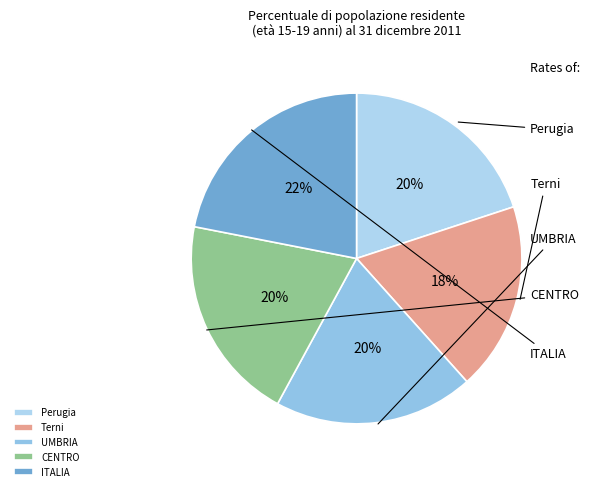

What is the largest slice in the pie chart?

ITALIA